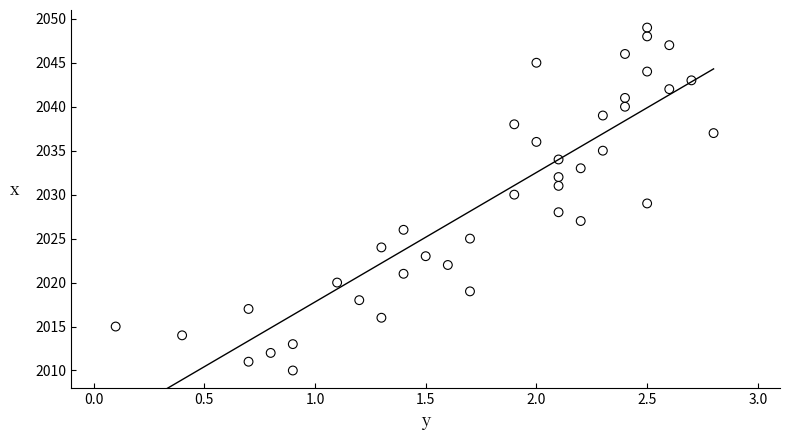

What is the range of Y values (max minus min)?

39